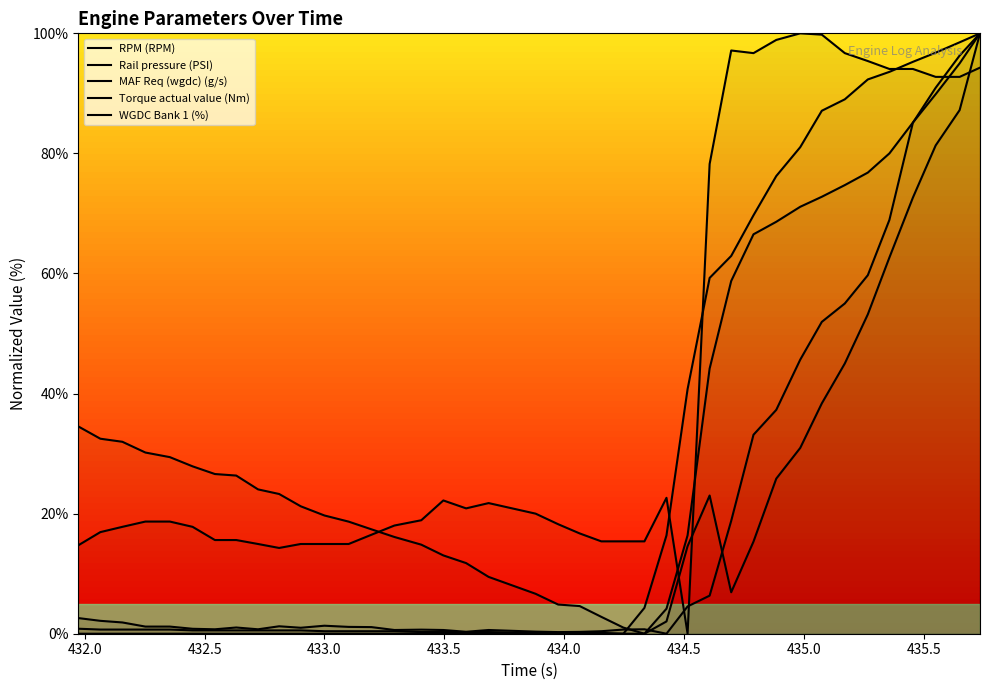

True or false: RPM (RPM) has more than 0 interior local peaks.

True